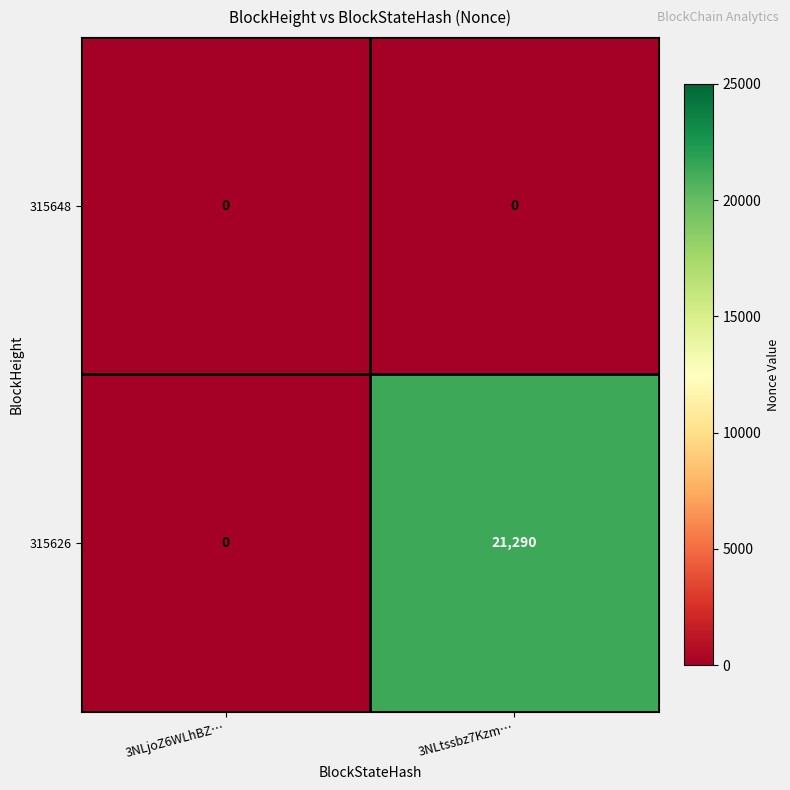

At which category is the sum across all series the highest?

3NLtssbz7Kzm…